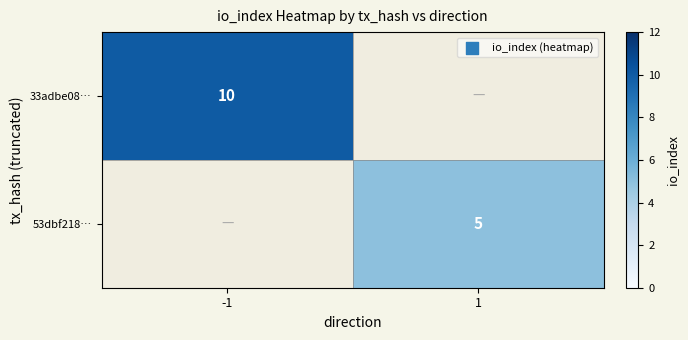

At how many categories does at least one series exceed 8?

1